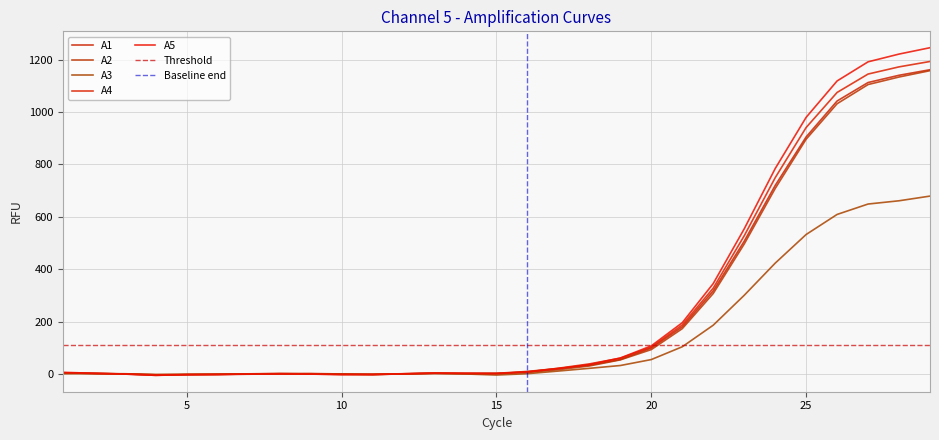

What is the difference between the second highest and second lowest values in the A1 series?

1142.8